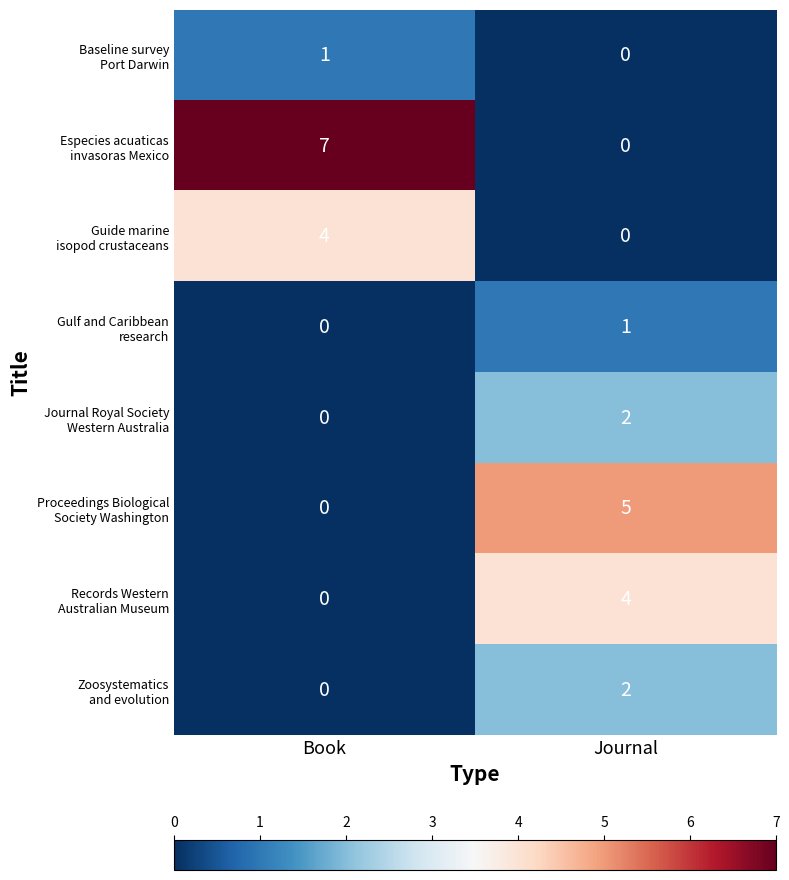

What is the total value across all series at Journal?

14